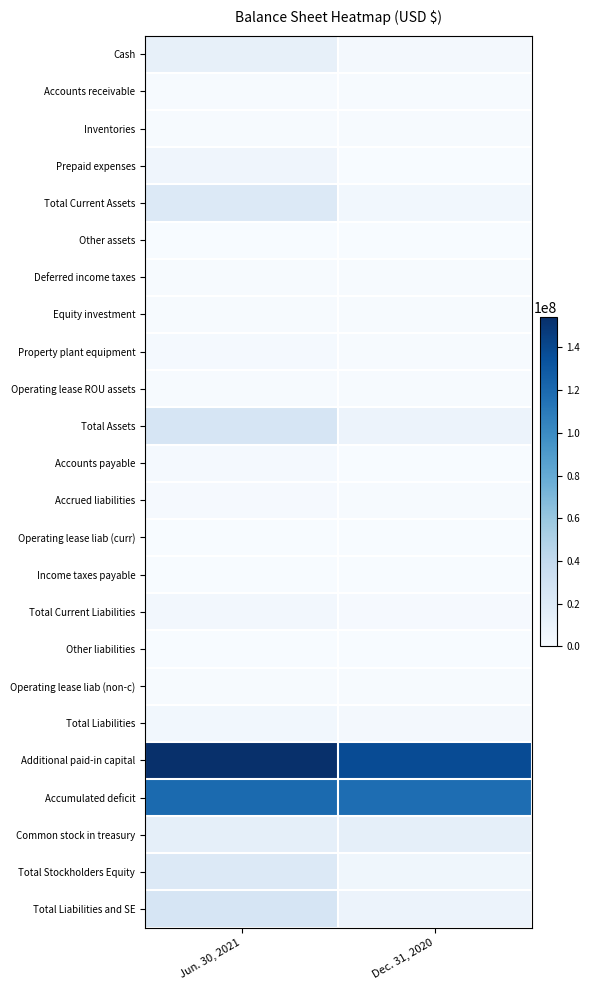

At which category is the sum across all series the highest?

Jun. 30, 2021